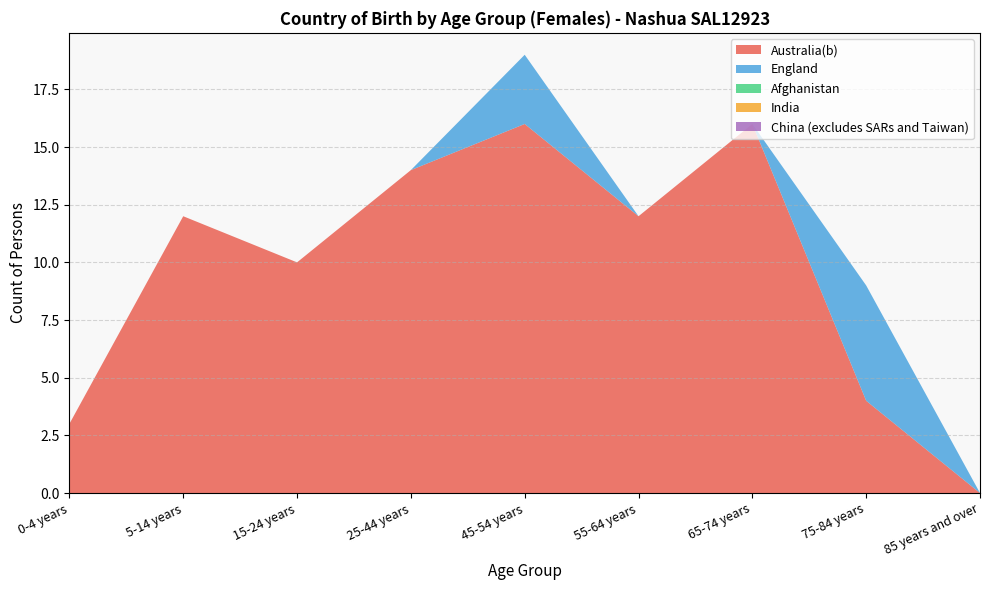

Reading left to right, extract all data points from this chart.

Australia(b): 0-4 years=3	5-14 years=12	15-24 years=10	25-44 years=14	45-54 years=16	55-64 years=12	65-74 years=16	75-84 years=4	85 years and over=0
England: 0-4 years=0	5-14 years=0	15-24 years=0	25-44 years=0	45-54 years=3	55-64 years=0	65-74 years=0	75-84 years=5	85 years and over=0
Afghanistan: 0-4 years=0	5-14 years=0	15-24 years=0	25-44 years=0	45-54 years=0	55-64 years=0	65-74 years=0	75-84 years=0	85 years and over=0
India: 0-4 years=0	5-14 years=0	15-24 years=0	25-44 years=0	45-54 years=0	55-64 years=0	65-74 years=0	75-84 years=0	85 years and over=0
China (excludes SARs and Taiwan): 0-4 years=0	5-14 years=0	15-24 years=0	25-44 years=0	45-54 years=0	55-64 years=0	65-74 years=0	75-84 years=0	85 years and over=0